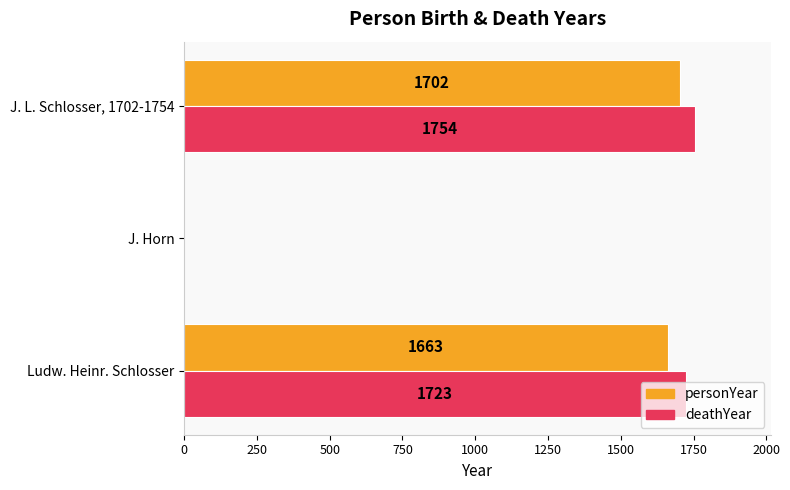

The personYear series shows 0 at J. Horn. True or false?

True